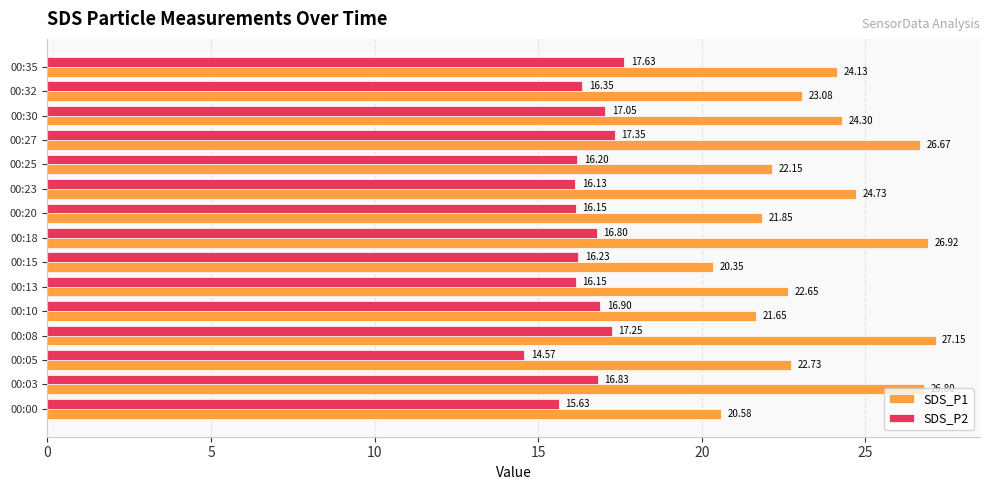

Which series has the largest total across all categories?

SDS_P1